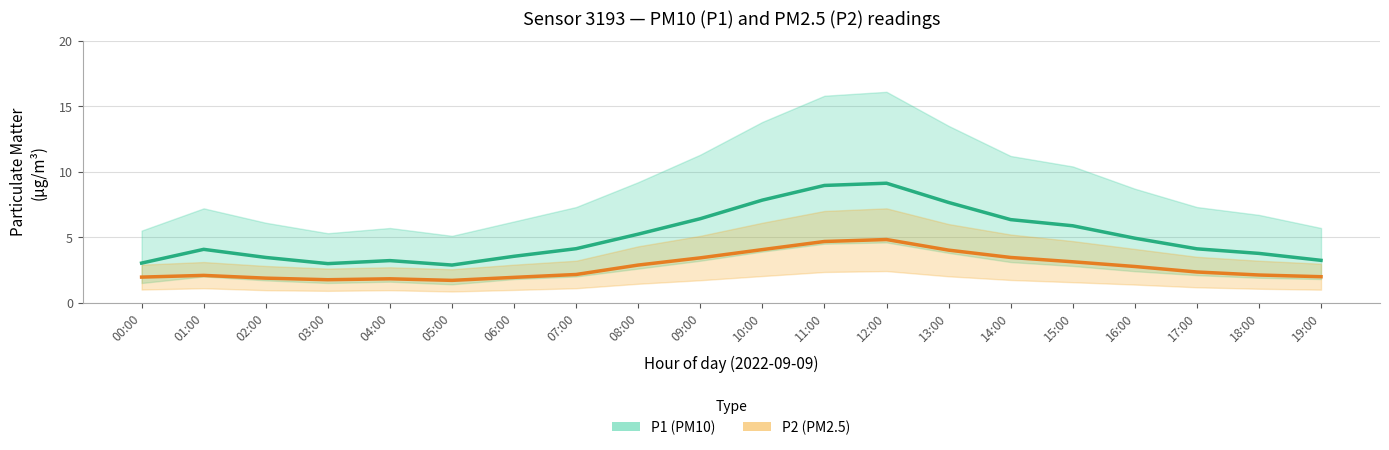

Where is P2 (PM2.5) nearest to the value 3?

15:00